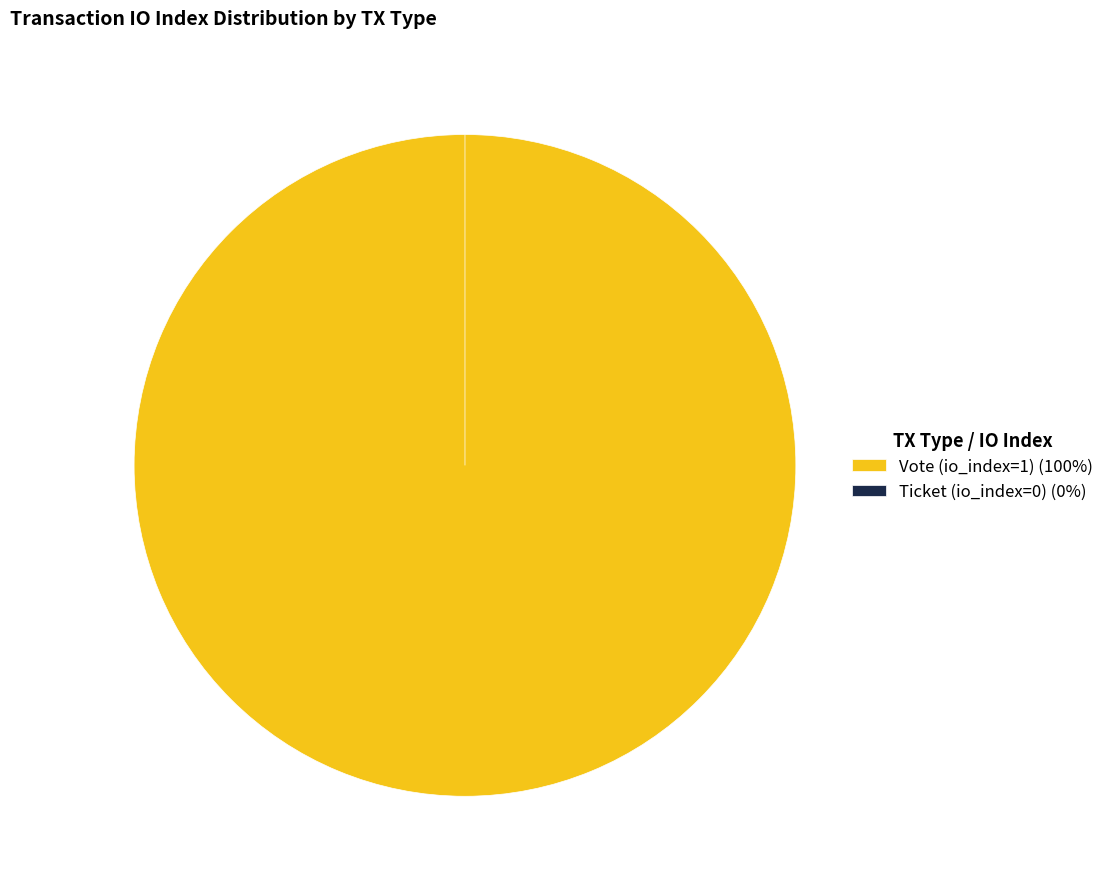

Rank the categories by value from highest to lowest.

Vote (io_index=1), Ticket (io_index=0)